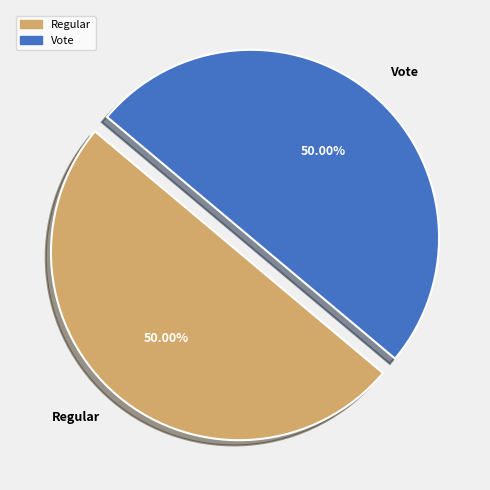

What is the ratio of the value at Regular to the value at Vote?

1.0